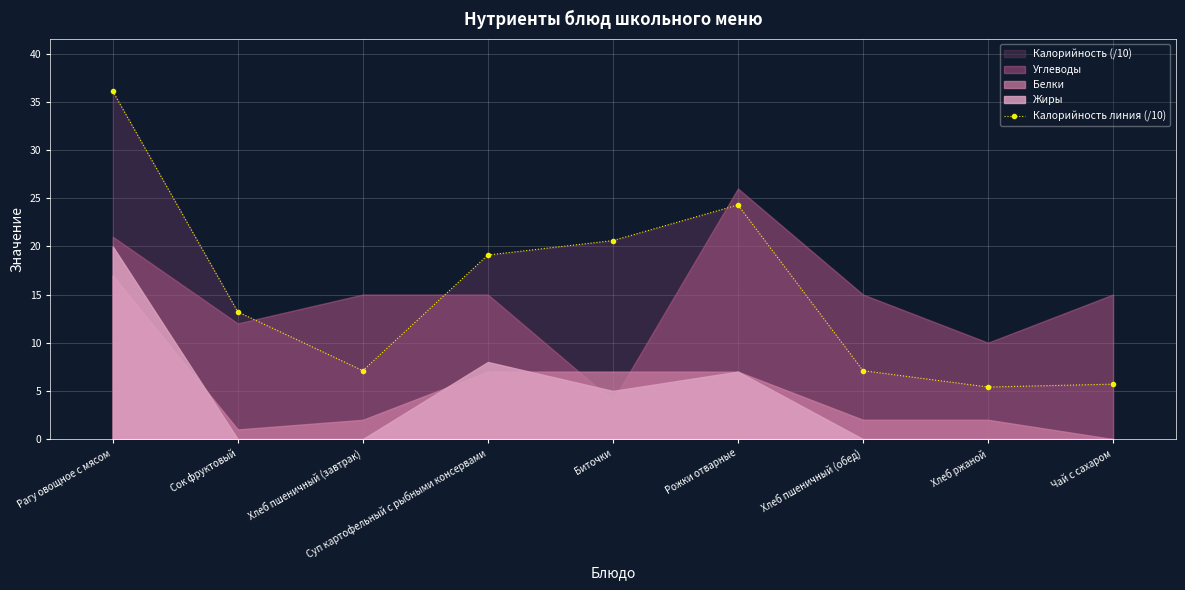

Reading right to left, list all the values displayed in this chart.

5.7	5.4	7.1	24.3	20.6	19.1	7.1	13.2	36.1